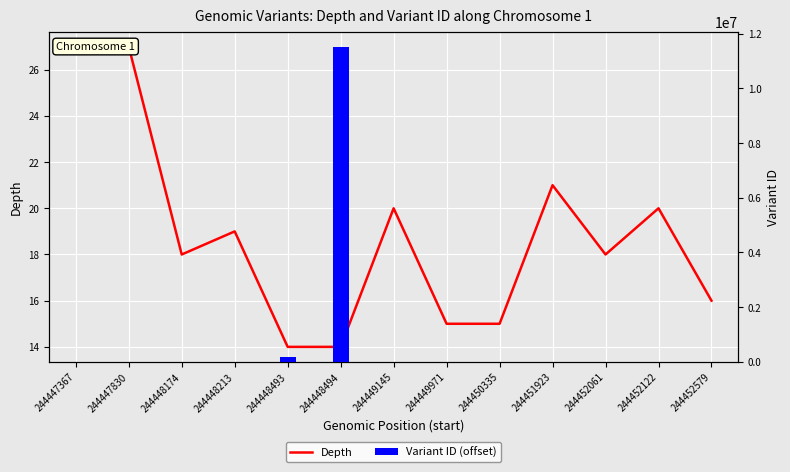

Is it true that Variant ID (offset) equals 3 at 244448213?

True